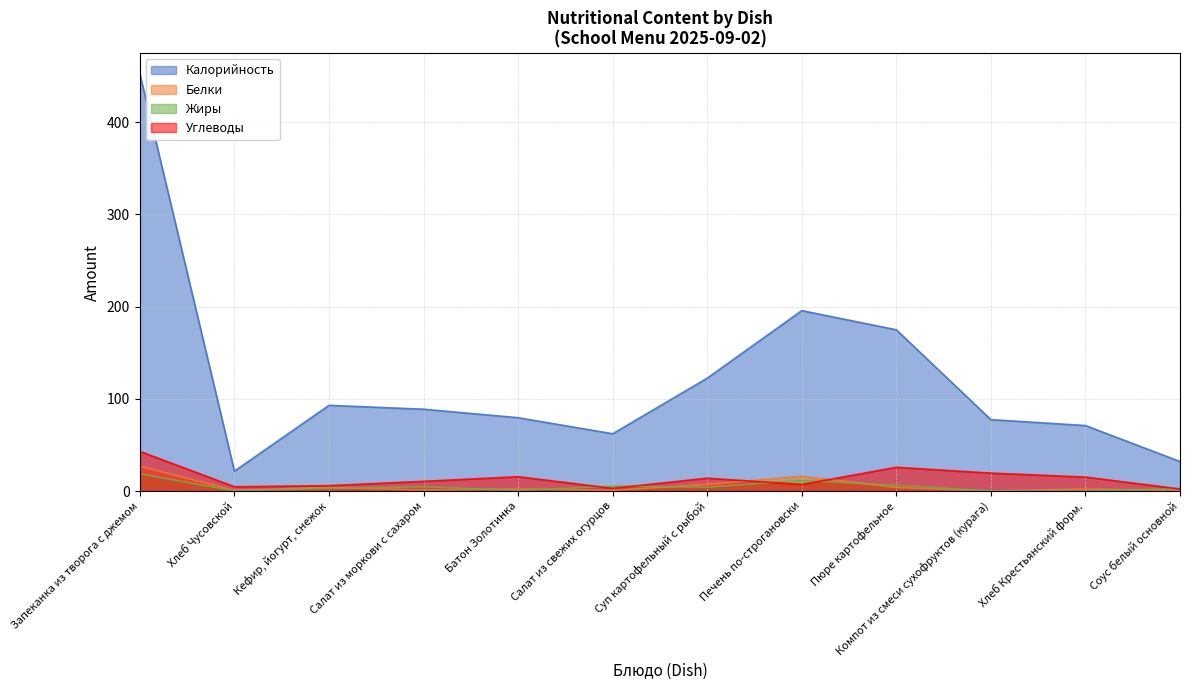

Which series has the largest range (max minus min)?

Калорийность